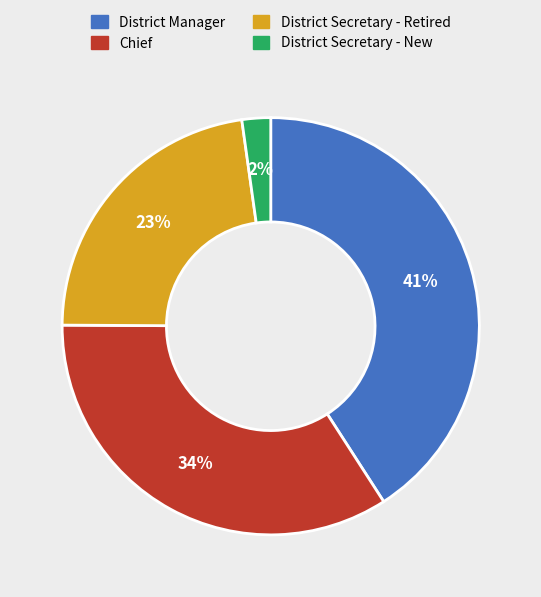

Is the sum of District Secretary - Retired and Chief greater than half?

Yes